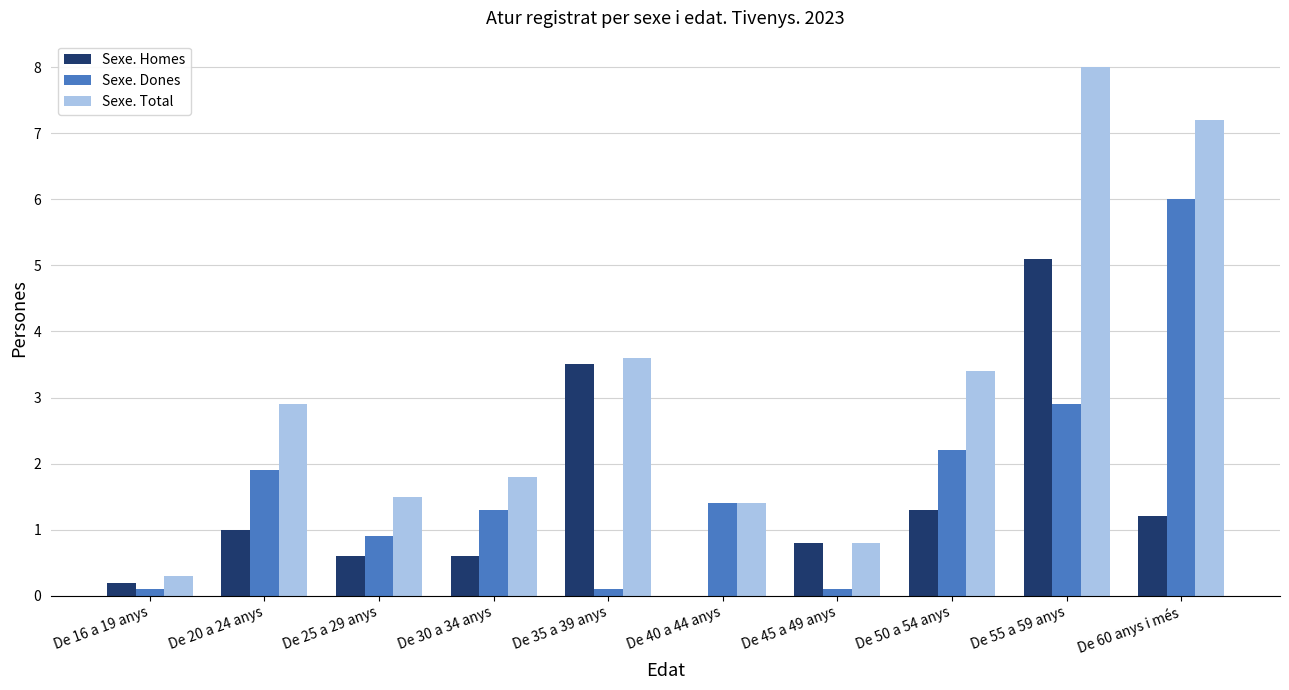

What is the sum of the Sexe. Total values at De 60 anys i més and De 50 a 54 anys?

10.6